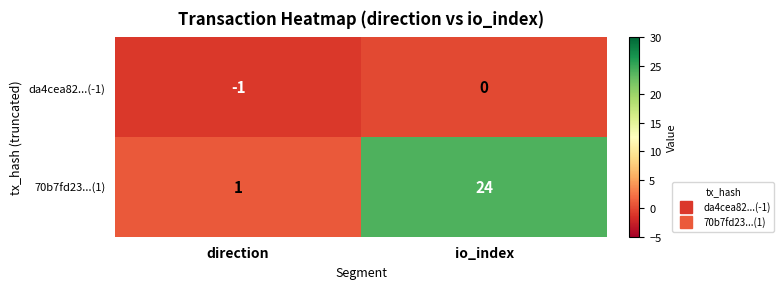

Read the 70b7fd23...(1) value at io_index, to the nearest 5.

25